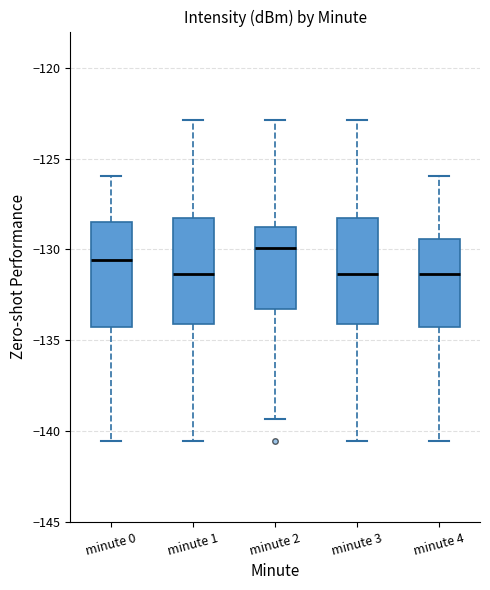

Reading left to right, read every box against the y-axis: the position of its median line, the range the box covers, and the ends of its whiskers. The values are not printed on the chart, so give them approximately, as read against the axis.

minute 0: median -130.5, box -134.5 to -128.5, whiskers -140.5 to -126.0
minute 1: median -131.5, box -134.0 to -128.5, whiskers -140.5 to -123.0
minute 2: median -130.0, box -133.5 to -129.0, whiskers -139.5 to -123.0
minute 3: median -131.5, box -134.0 to -128.5, whiskers -140.5 to -123.0
minute 4: median -131.5, box -134.5 to -129.5, whiskers -140.5 to -126.0